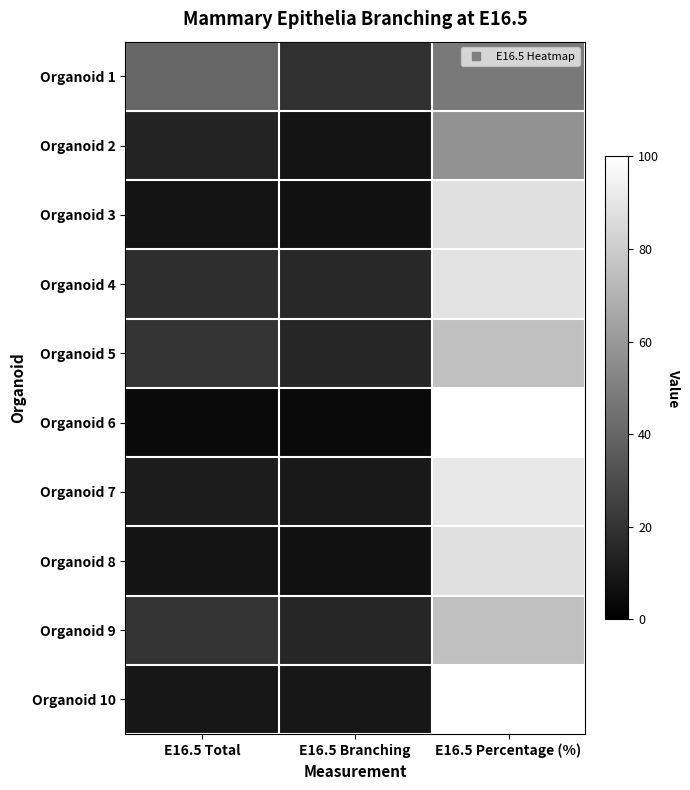

Reading left to right, what are all the values shown in this chart?

Organoid 1: E16.5 Total=40.0	E16.5 Branching=19.0	E16.5 Percentage (%)=47.5
Organoid 2: E16.5 Total=14.0	E16.5 Branching=8.0	E16.5 Percentage (%)=57.1
Organoid 3: E16.5 Total=8.0	E16.5 Branching=7.0	E16.5 Percentage (%)=87.5
Organoid 4: E16.5 Total=18.0	E16.5 Branching=16.0	E16.5 Percentage (%)=88.9
Organoid 5: E16.5 Total=20.0	E16.5 Branching=15.0	E16.5 Percentage (%)=75.0
Organoid 6: E16.5 Total=4.0	E16.5 Branching=4.0	E16.5 Percentage (%)=100.0
Organoid 7: E16.5 Total=11.0	E16.5 Branching=10.0	E16.5 Percentage (%)=90.9
Organoid 8: E16.5 Total=8.0	E16.5 Branching=7.0	E16.5 Percentage (%)=87.5
Organoid 9: E16.5 Total=20.0	E16.5 Branching=15.0	E16.5 Percentage (%)=75.0
Organoid 10: E16.5 Total=9.0	E16.5 Branching=9.0	E16.5 Percentage (%)=100.0